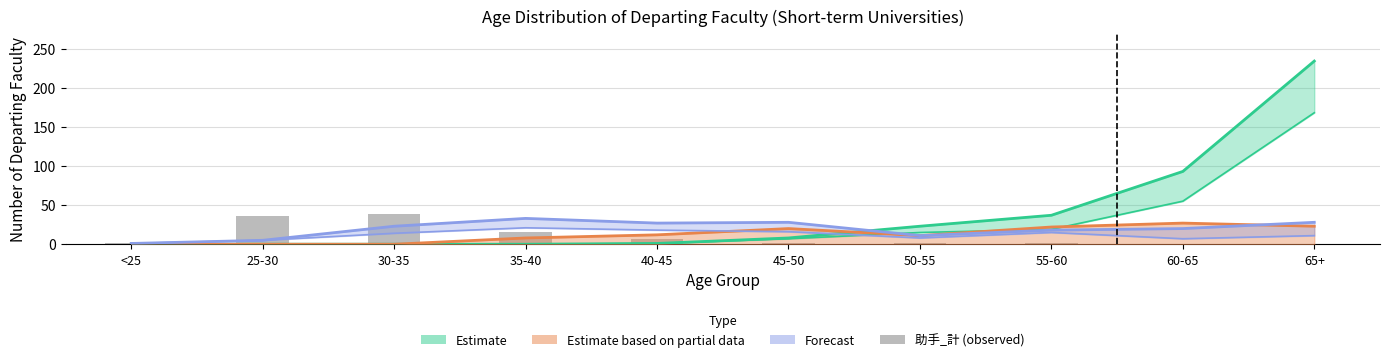

How many data points are above 2?

4